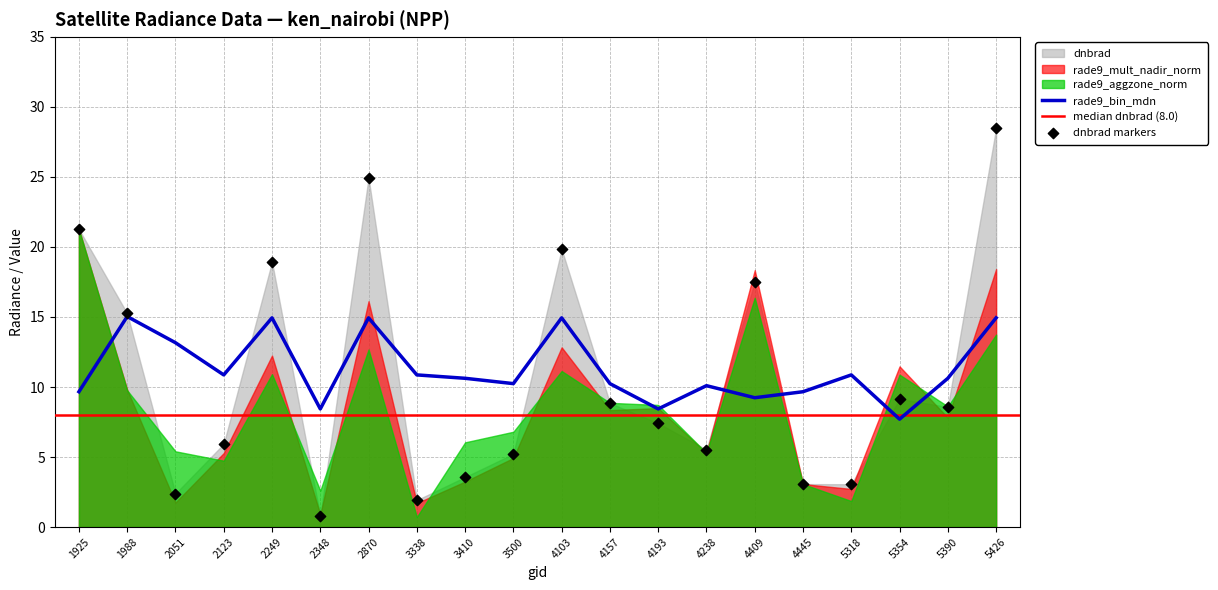

At how many categories does at least one series exceed 16?

6